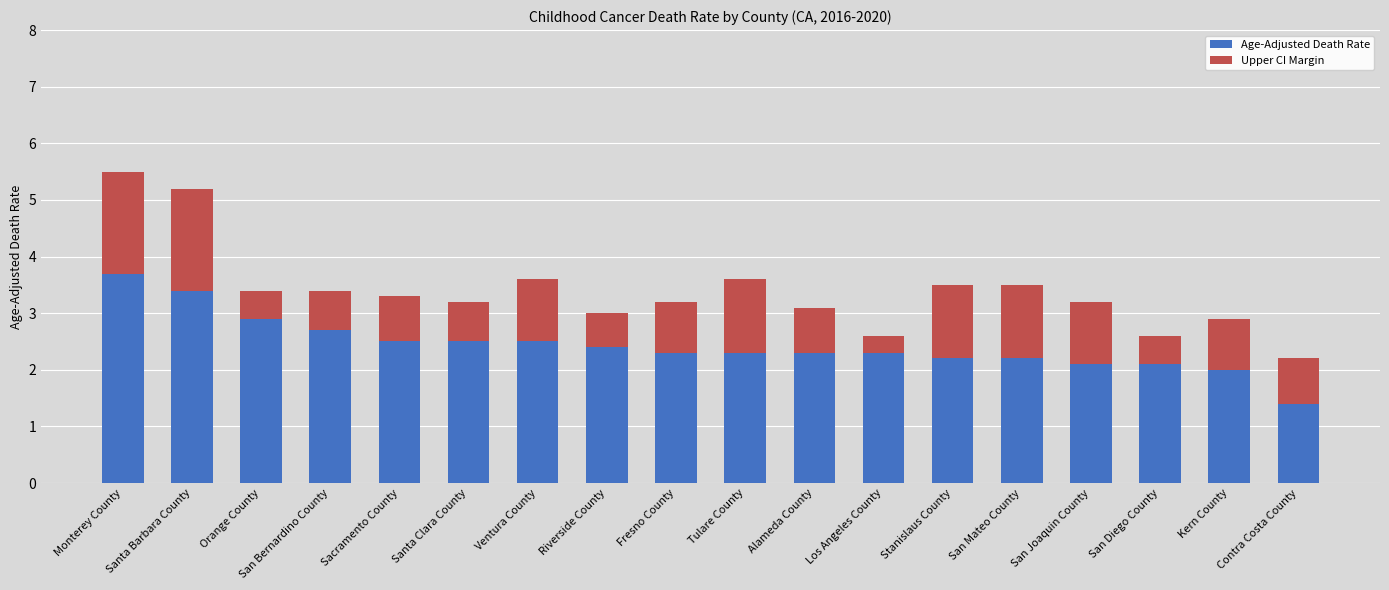

What is the difference between the second highest and second lowest values in the Age-Adjusted Death Rate series?

1.4